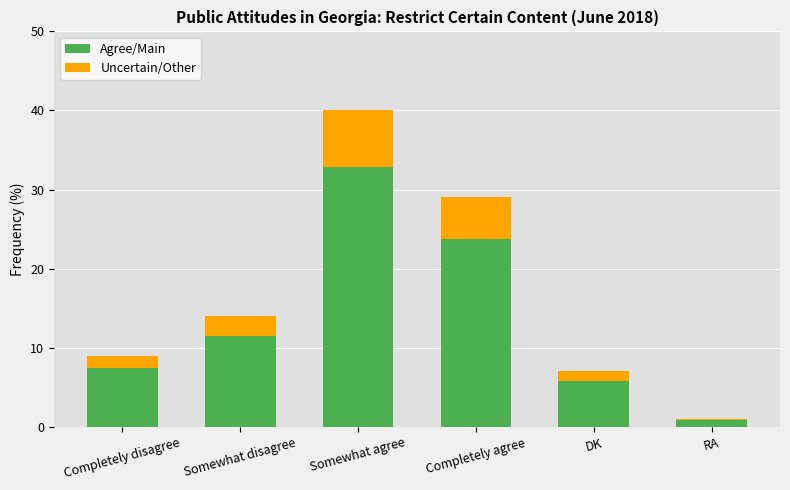

At which label does Agree/Main reach its peak?

Somewhat agree